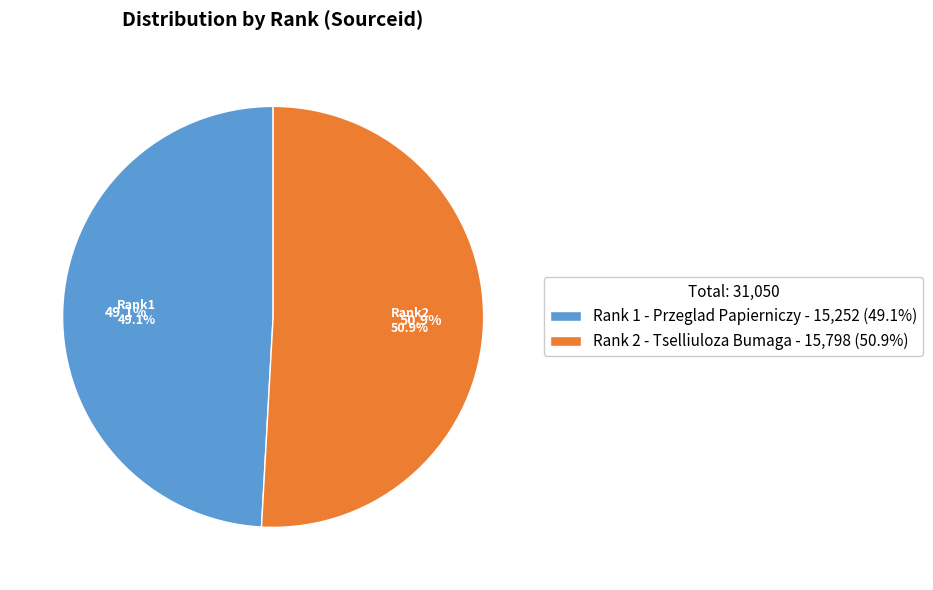

Rank the categories by value from highest to lowest.

Rank 2 - Tselliuloza Bumaga, Rank 1 - Przeglad Papierniczy